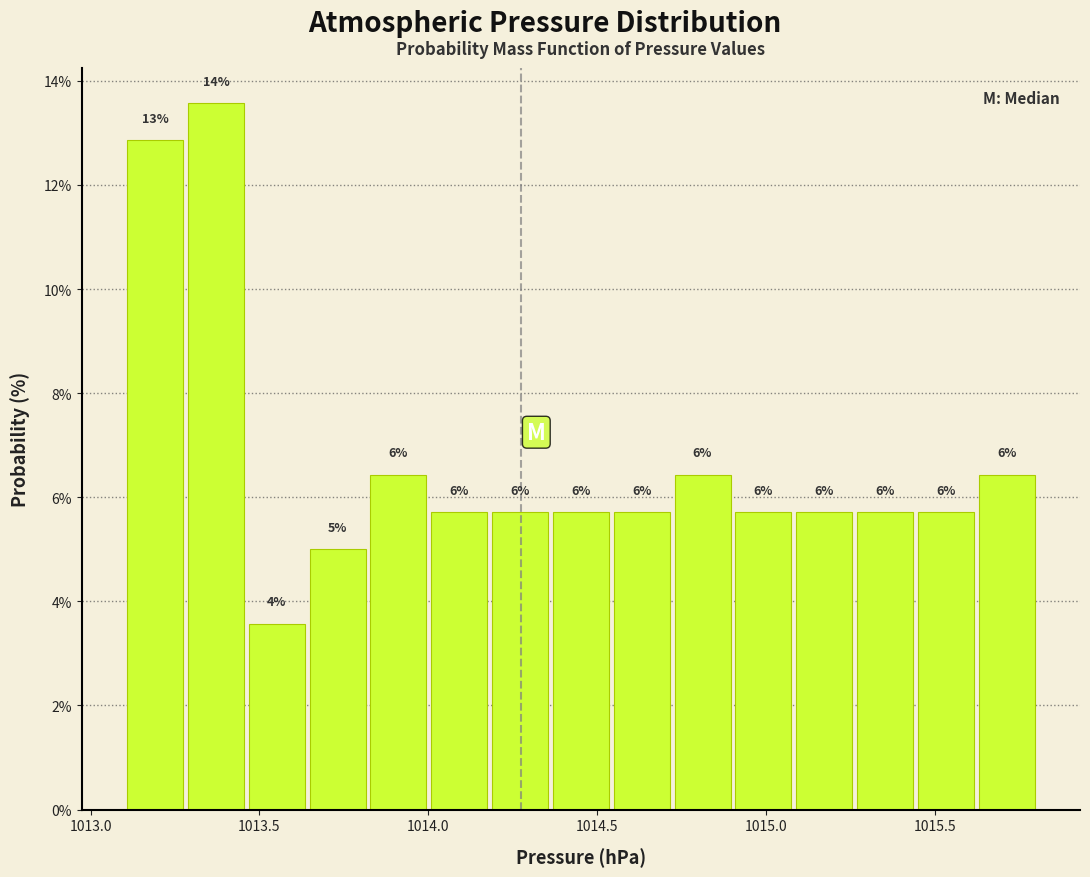

Around what value on the x-axis is the tallest bar? Give the approximate position of its centre, as read against the axis.

1013.35